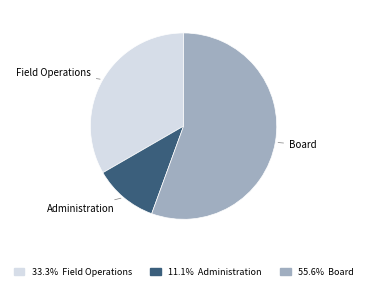

Is Board the majority of the pie?

Yes